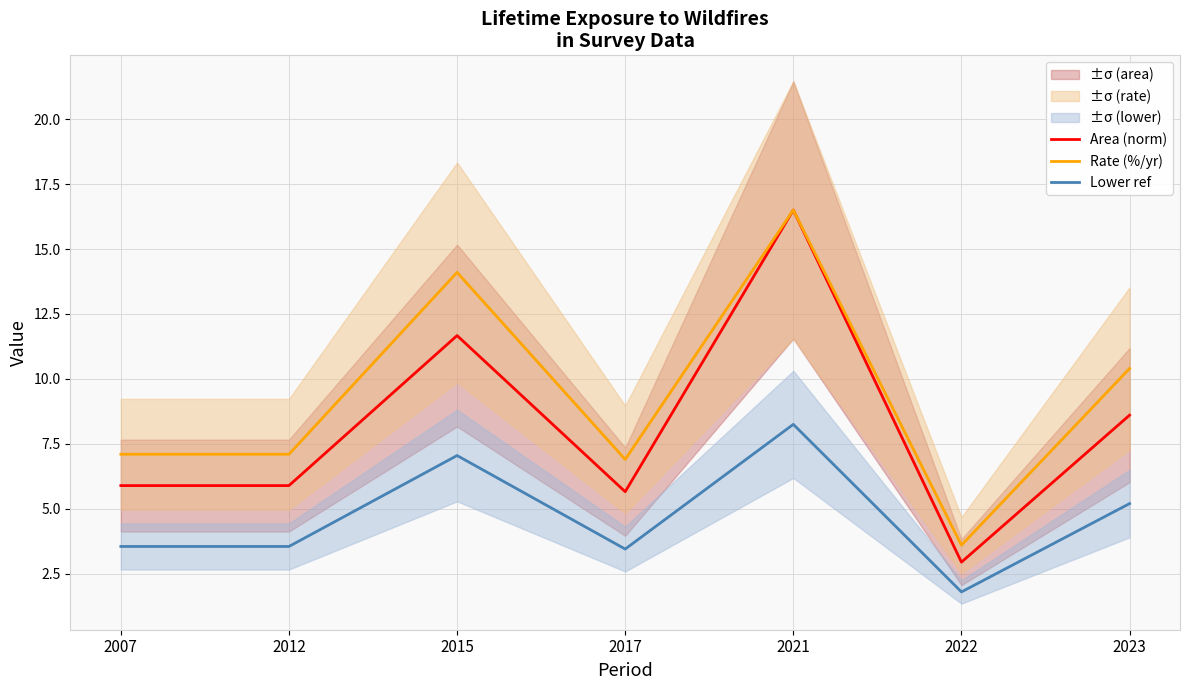

Reading left to right, extract all data points from this chart.

Area (norm): 5.9	5.9	11.7	5.7	16.5	2.9	8.6
Rate (%/yr): 7.1	7.1	14.1	6.9	16.5	3.6	10.4
Lower ref: 3.5	3.5	7.0	3.5	8.2	1.8	5.2